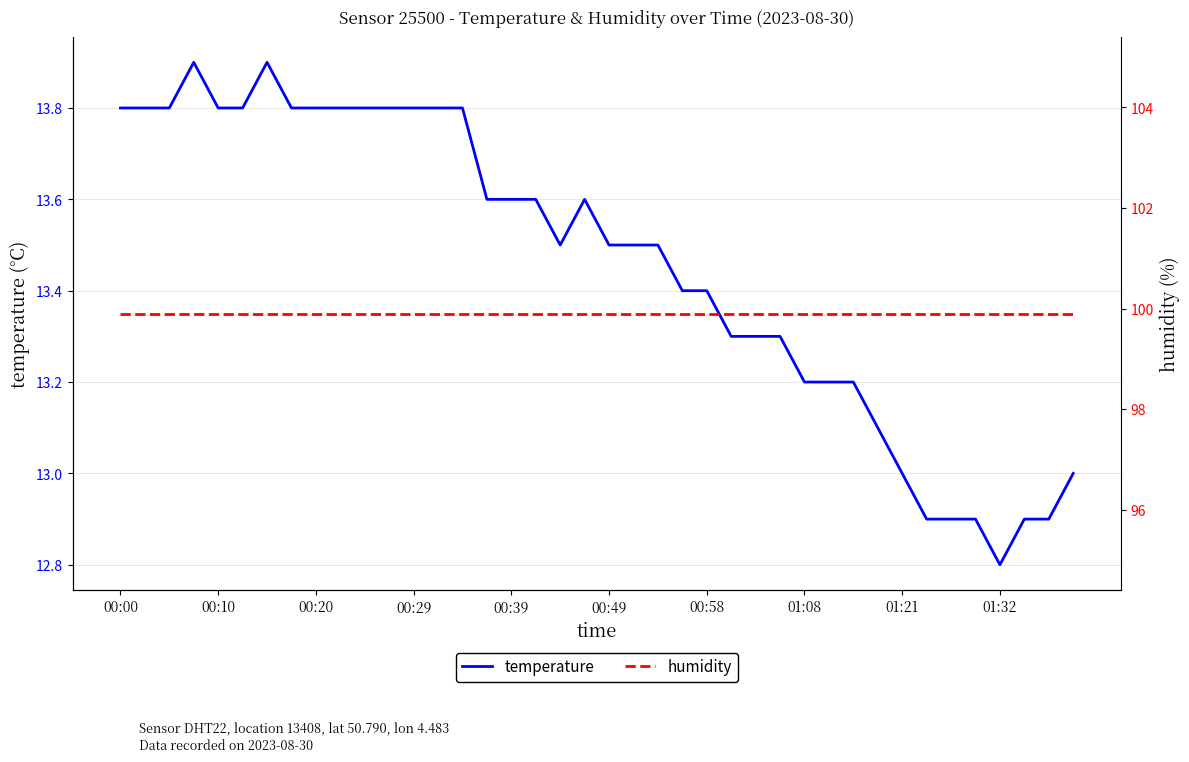

Which series has the largest total across all categories?

humidity